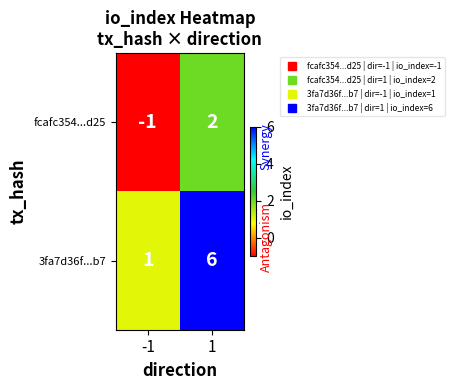

Rank the series by their maximum value, from highest to lowest.

3fa7d36f...b7, fcafc354...d25